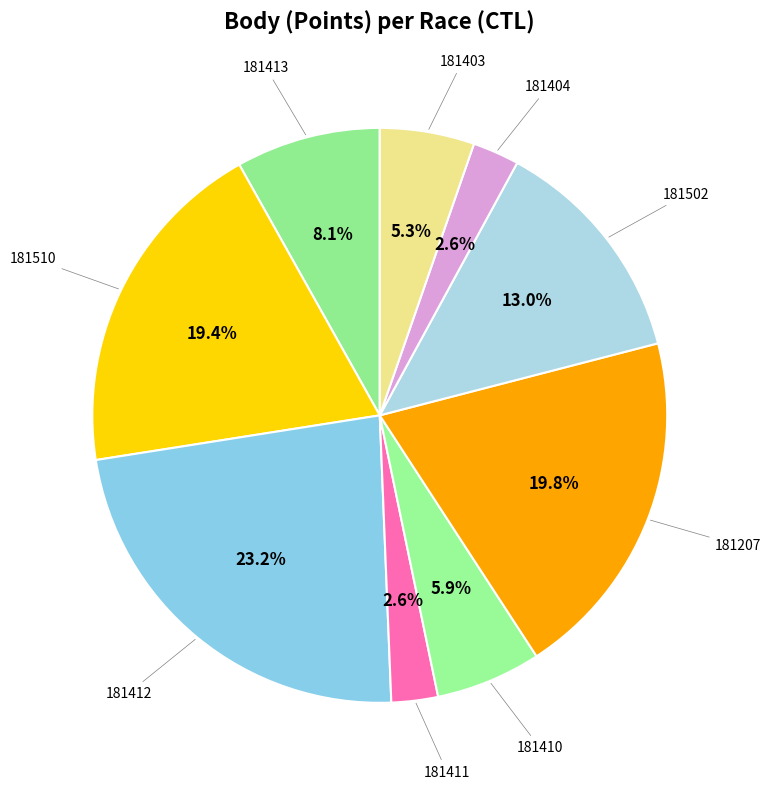

Is there any slice that represents more than half of the pie?

No